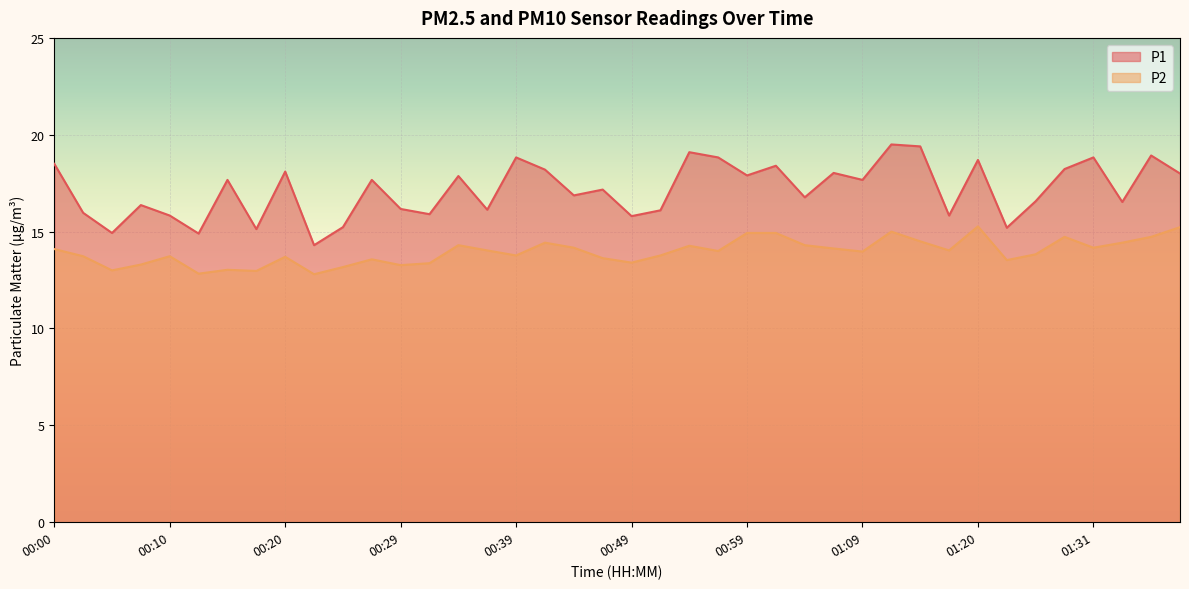

True or false: P2 and P1 cross at least once.

False